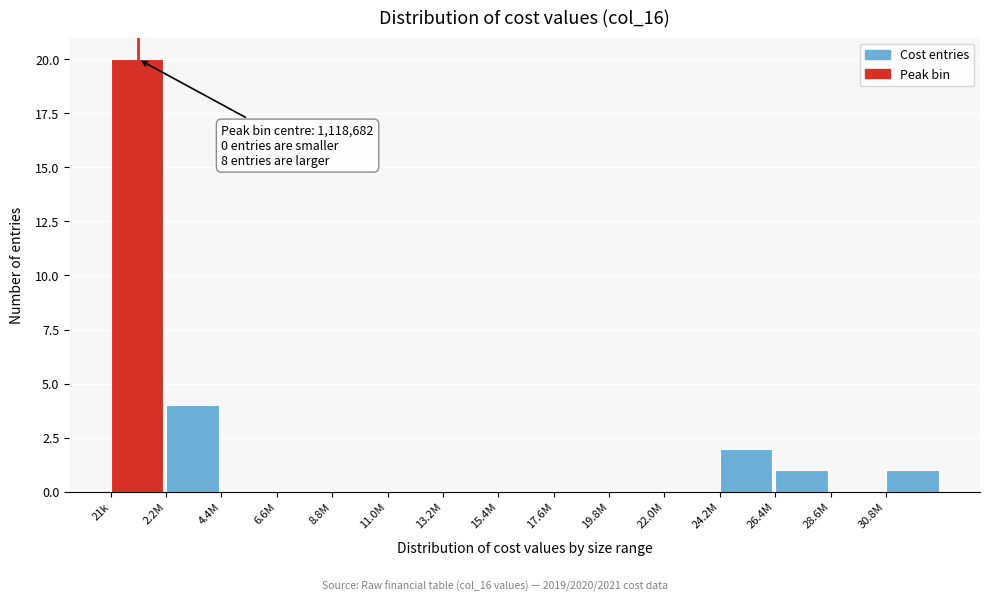

Reading left to right, list all the values displayed in this chart.

21k=20	2.2M=4	4.4M=0	6.6M=0	8.8M=0	11.0M=0	13.2M=0	15.4M=0	17.6M=0	19.8M=0	22.0M=0	24.2M=2	26.4M=1	28.6M=0	30.8M=1